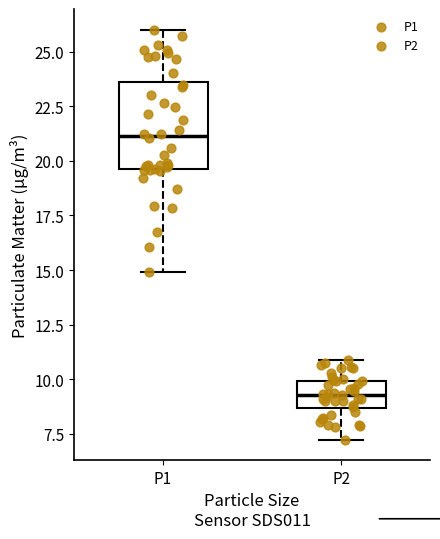

Which box has the highest median line?

P1